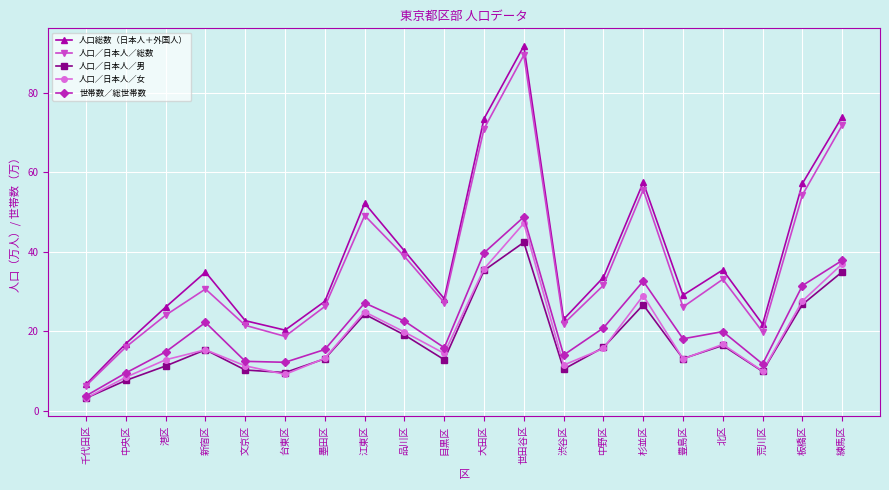

How many lines are shown in the chart?

5